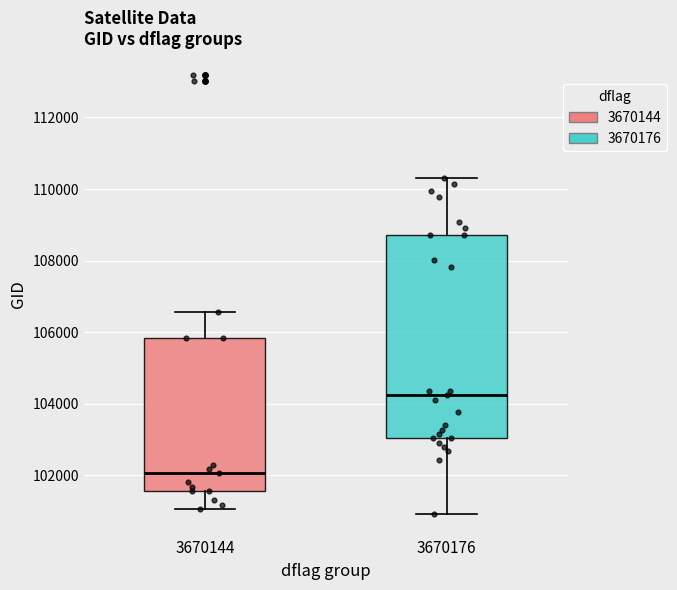

Which box's median line is the highest?

3670176